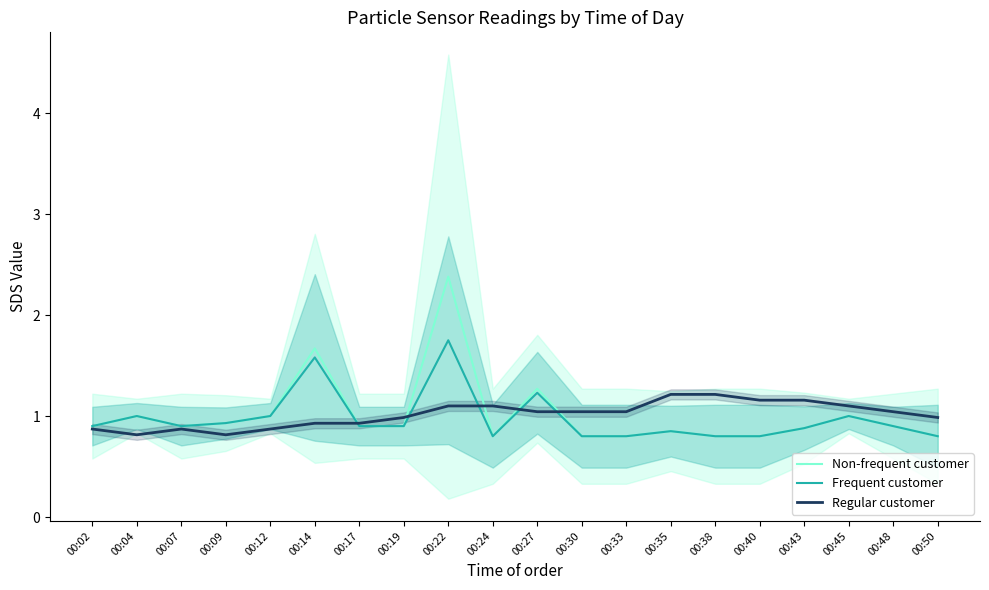

At which label does Regular customer first exceed 1?

00:22